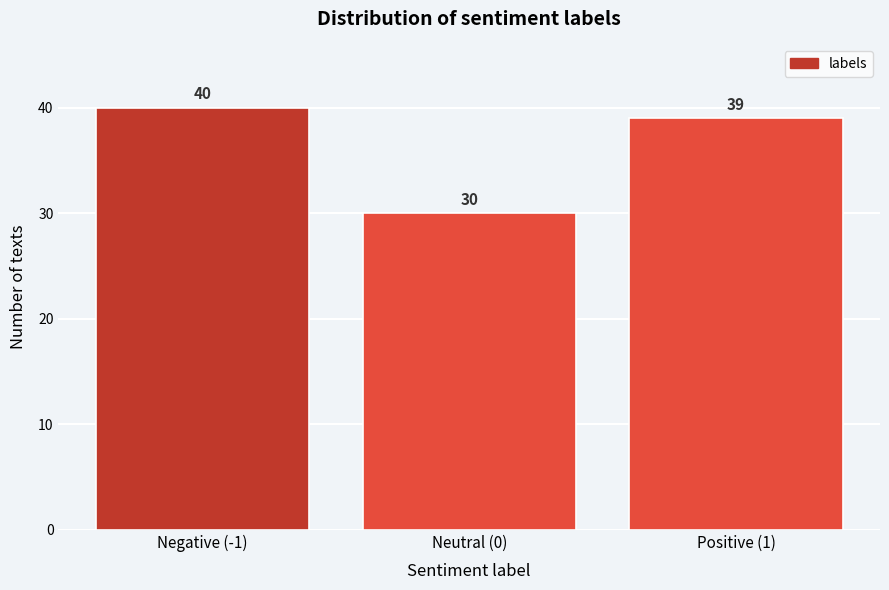

Reading left to right, list all the values displayed in this chart.

40	30	39